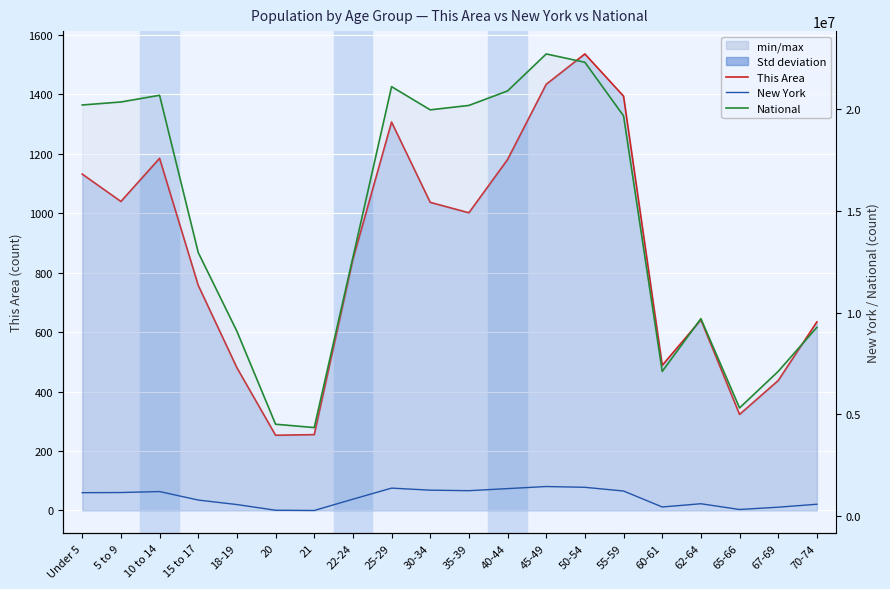

How many values in the National series are below 19664805?

10